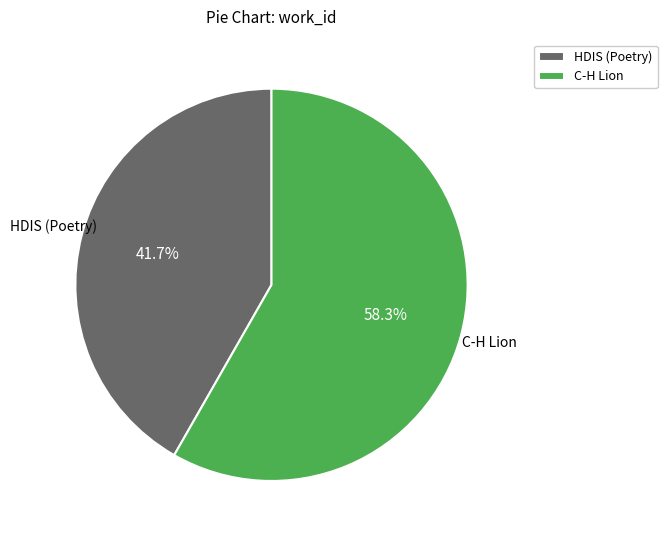

What percentage do C-H Lion and HDIS (Poetry) together represent?

100.0%